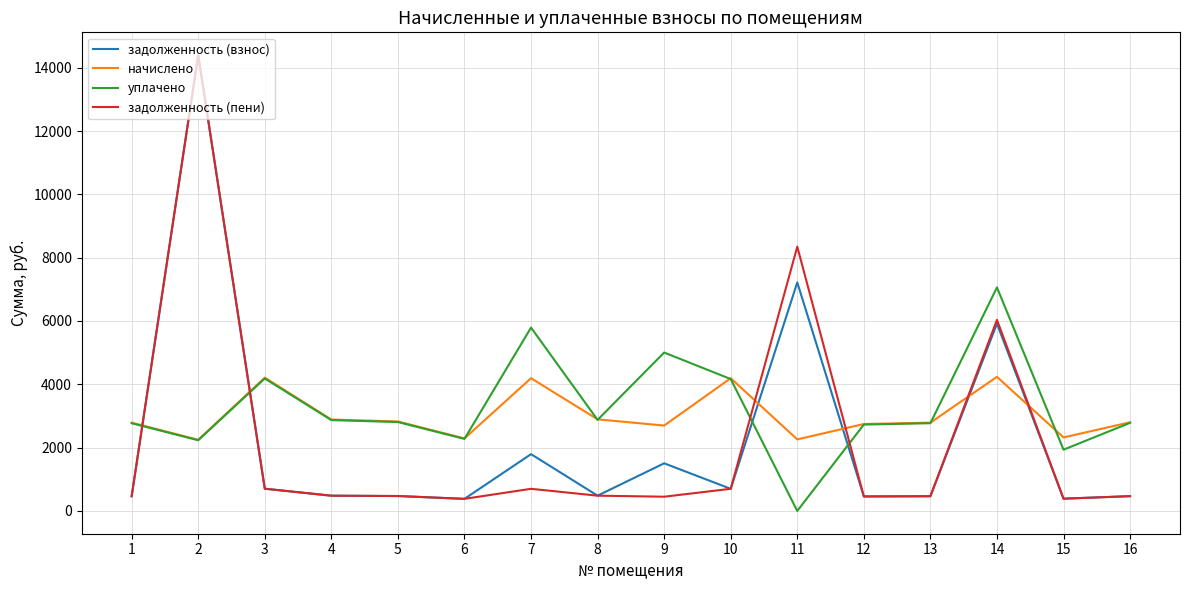

What is the highest value of the начислено series?

4235.3